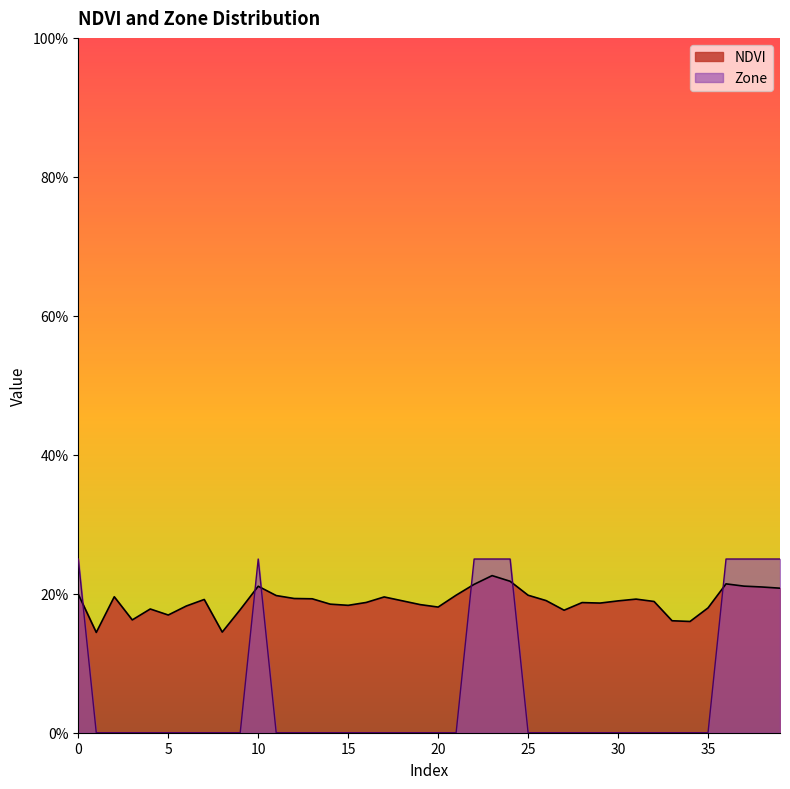

What is the spread (max minus min) of values at 3?

0.2